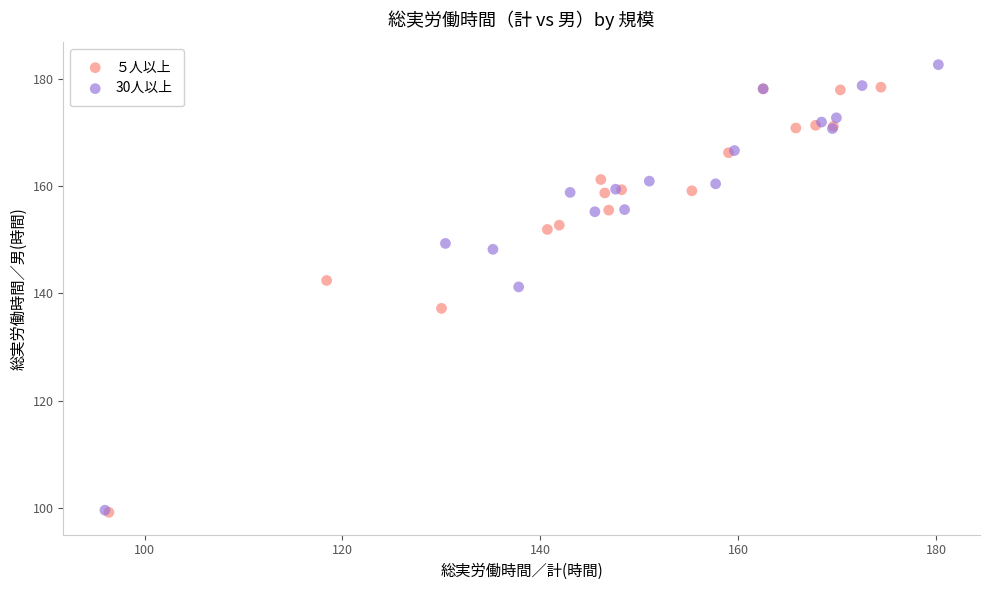

Which series contains the highest Y value?

30人以上